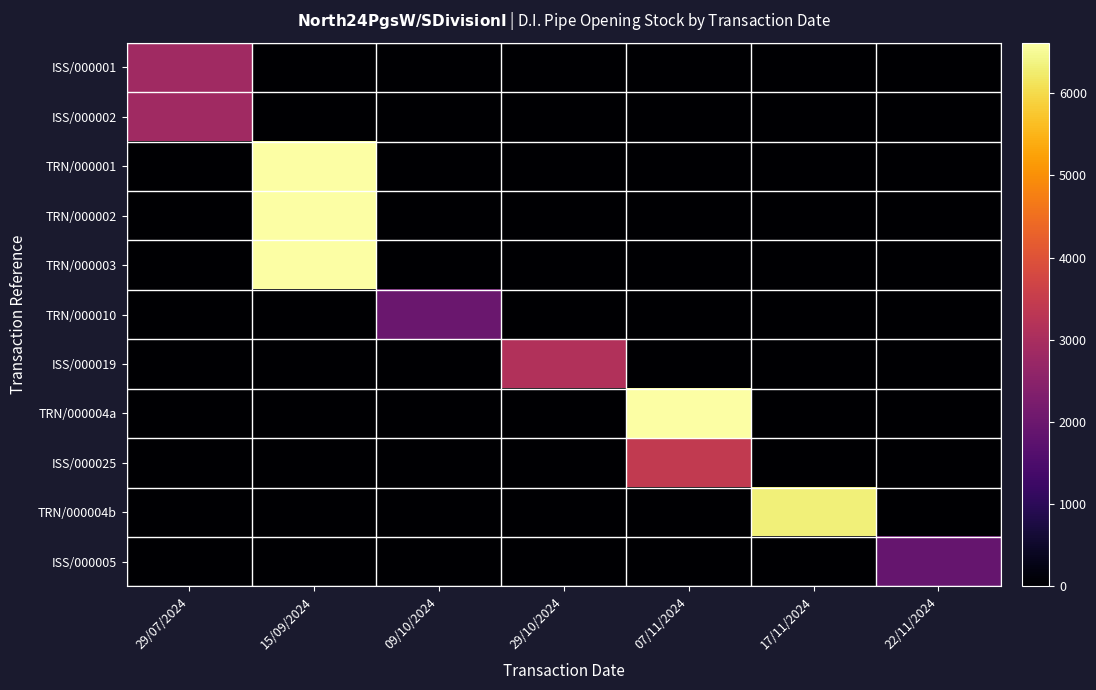

At which category is the sum across all series the highest?

15/09/2024